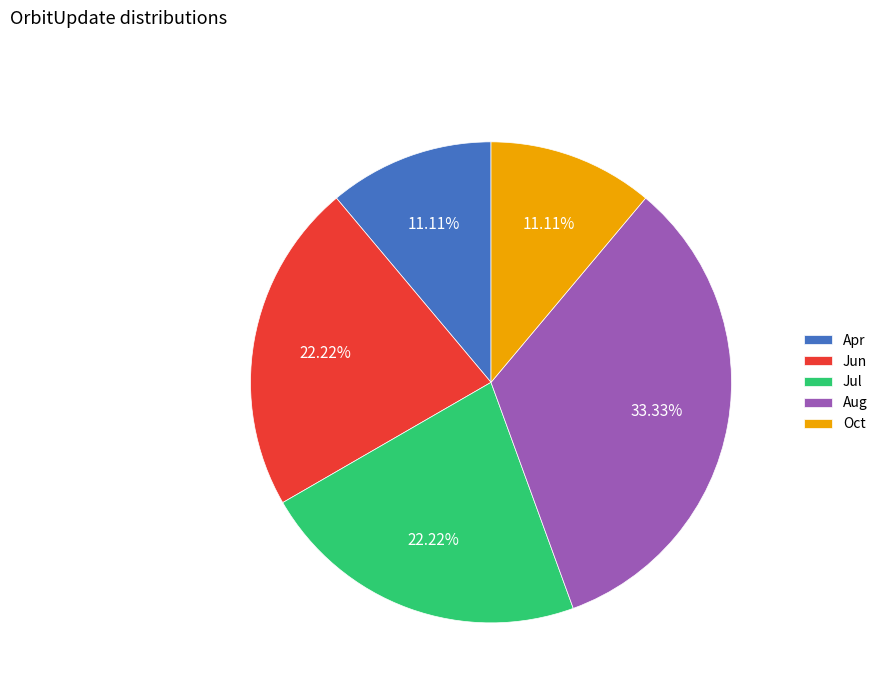

To the nearest percent, what portion does Aug represent?

33%